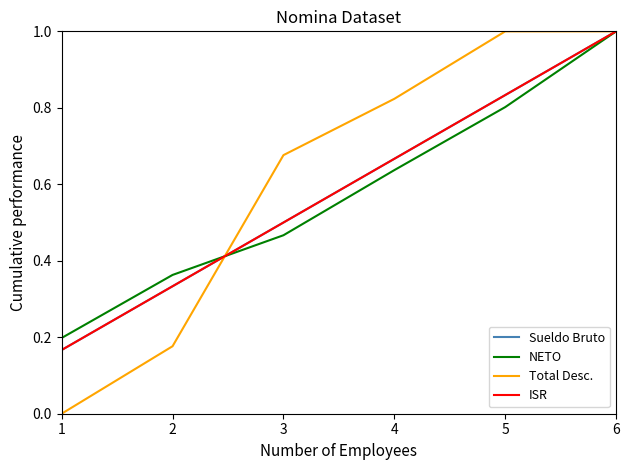

List the labels in order of Total Desc. value, largest first.

6, 5, 4, 3, 2, 1